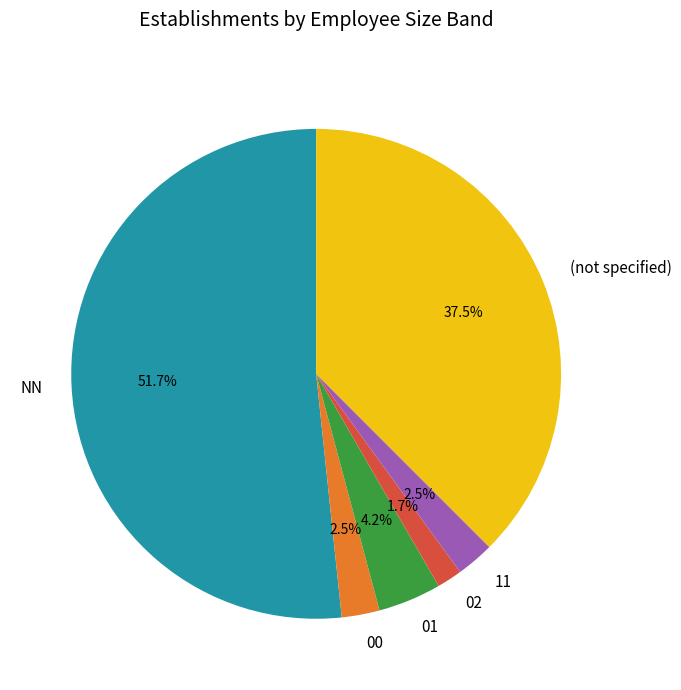

Which category has the biggest portion of the pie?

NN